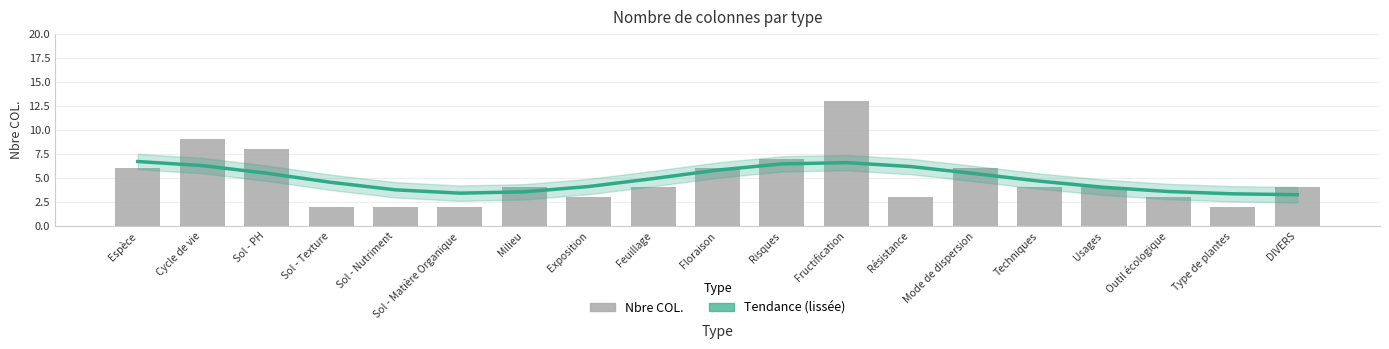

What is the label of the 1st bar from the right?

DIVERS